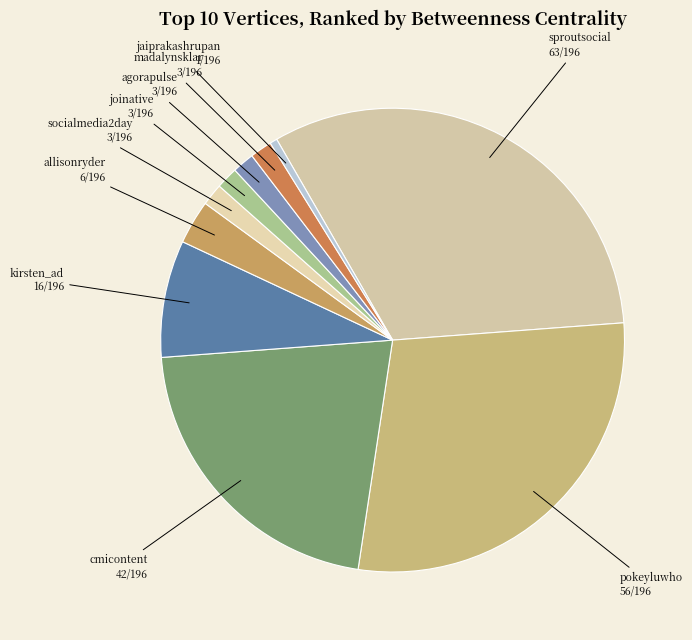

Do jaiprakashrupan and pokeyluwho together represent more than half of the pie?

No